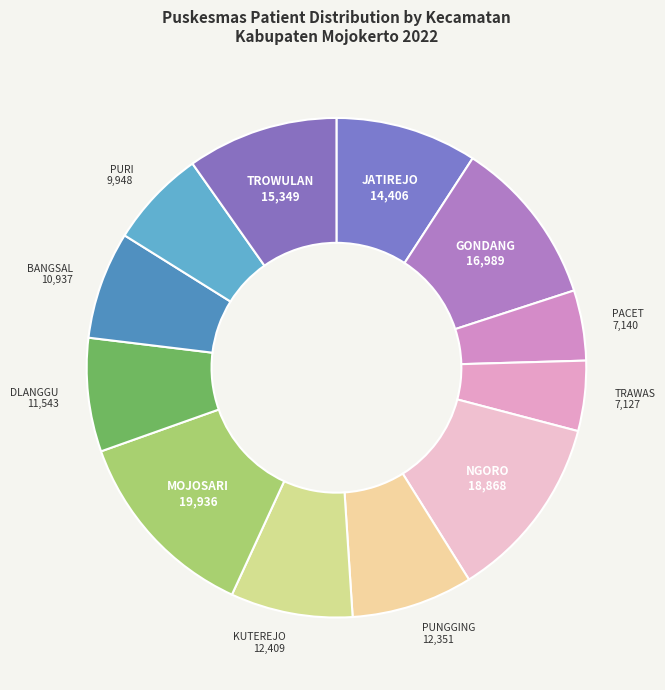

To the nearest percent, what is the difference between the largest and smallest slice percentages?

8%